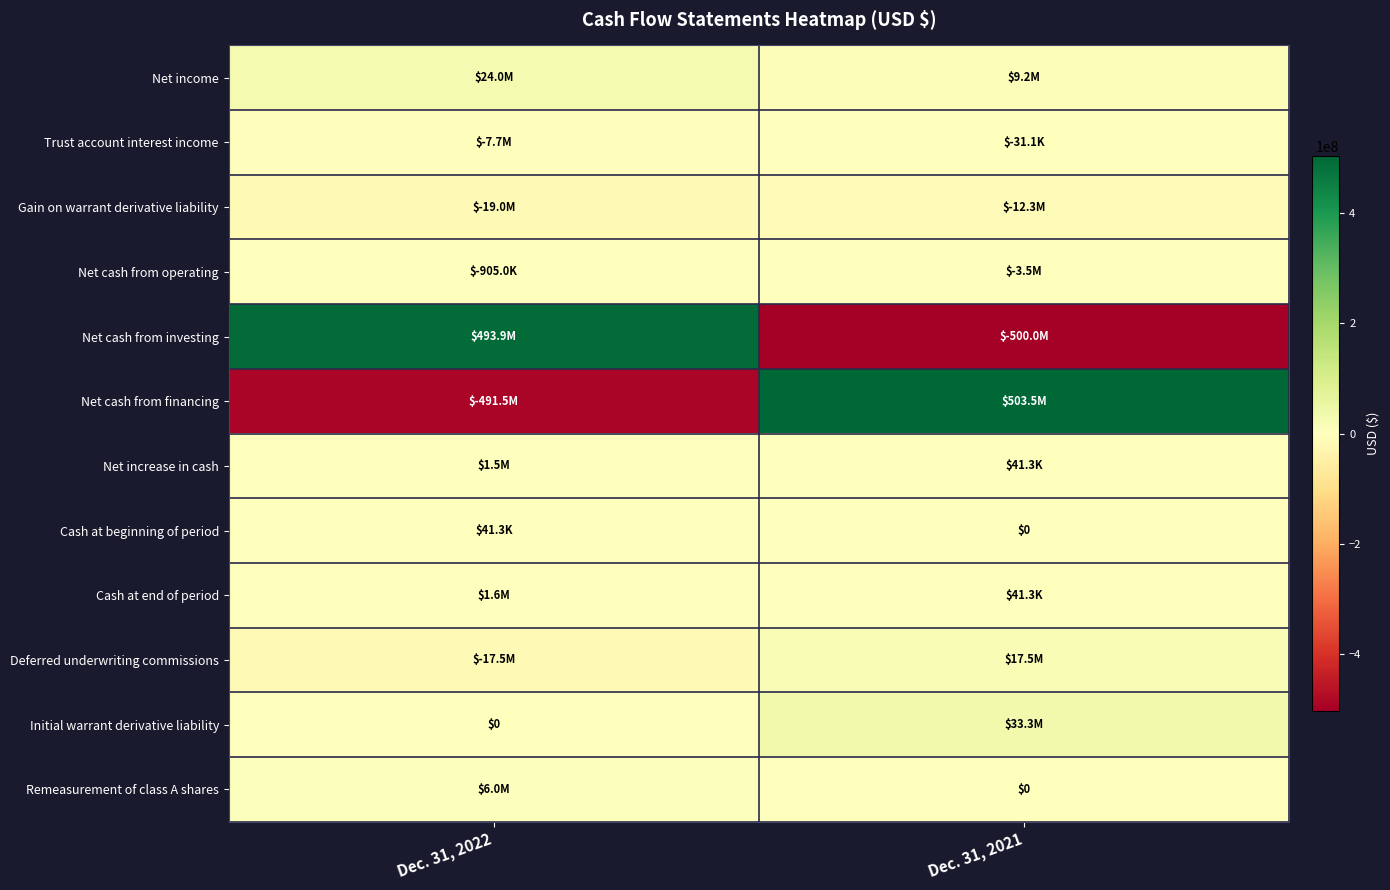

Rank the categories by Cash at beginning of period value from highest to lowest.

Dec. 31, 2022, Dec. 31, 2021